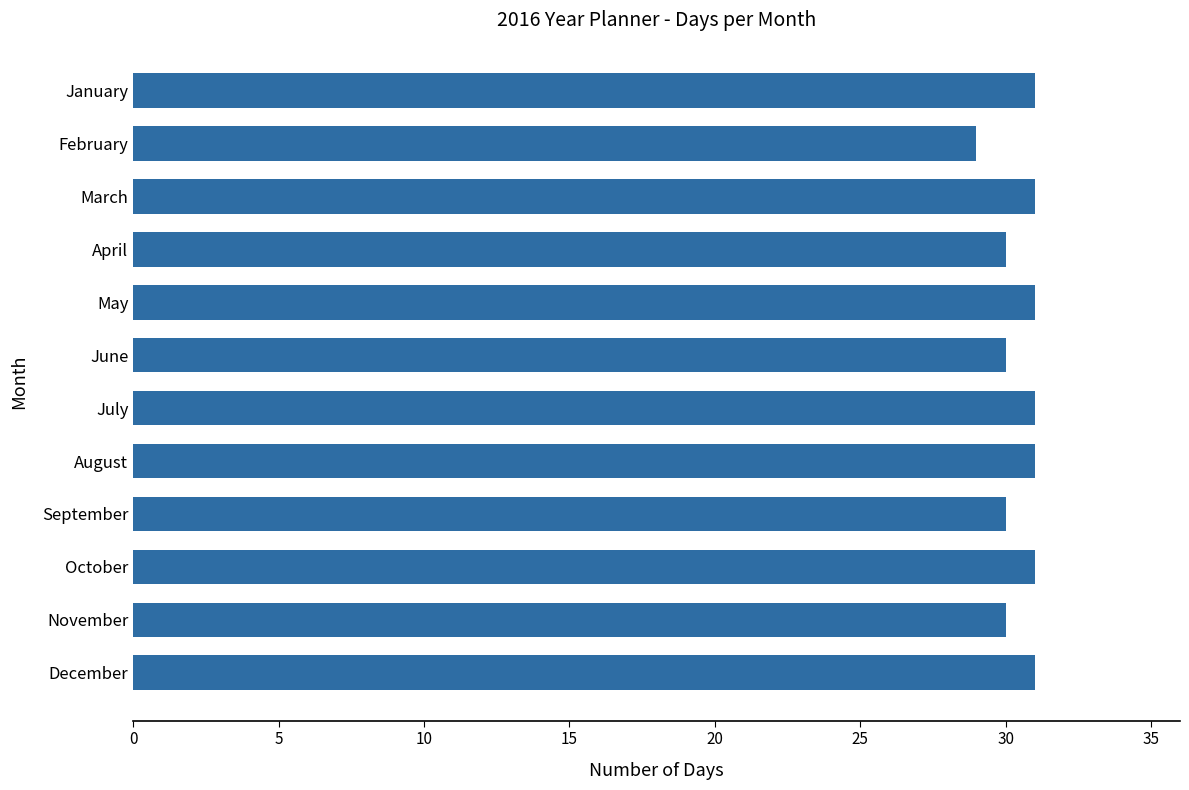

Which has a higher value, August or September?

August